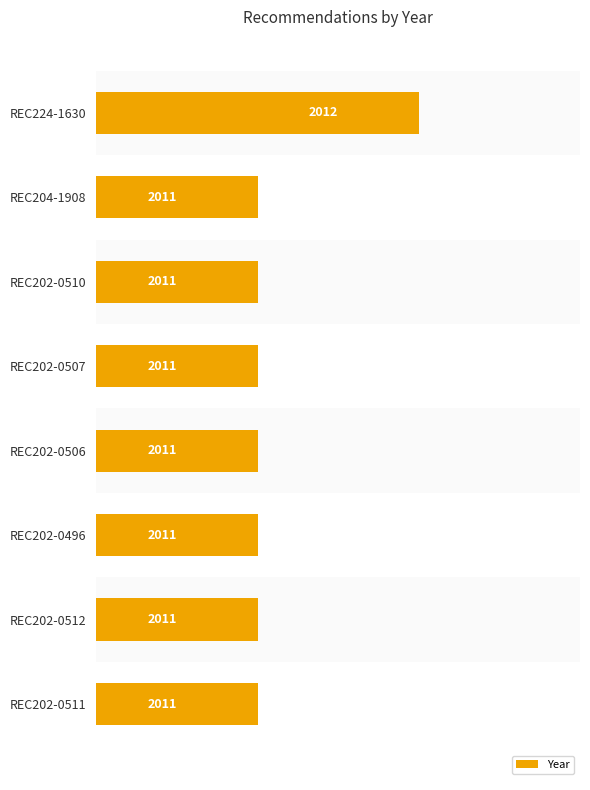

Reading top to bottom, extract all data points from this chart.

2012	2011	2011	2011	2011	2011	2011	2011